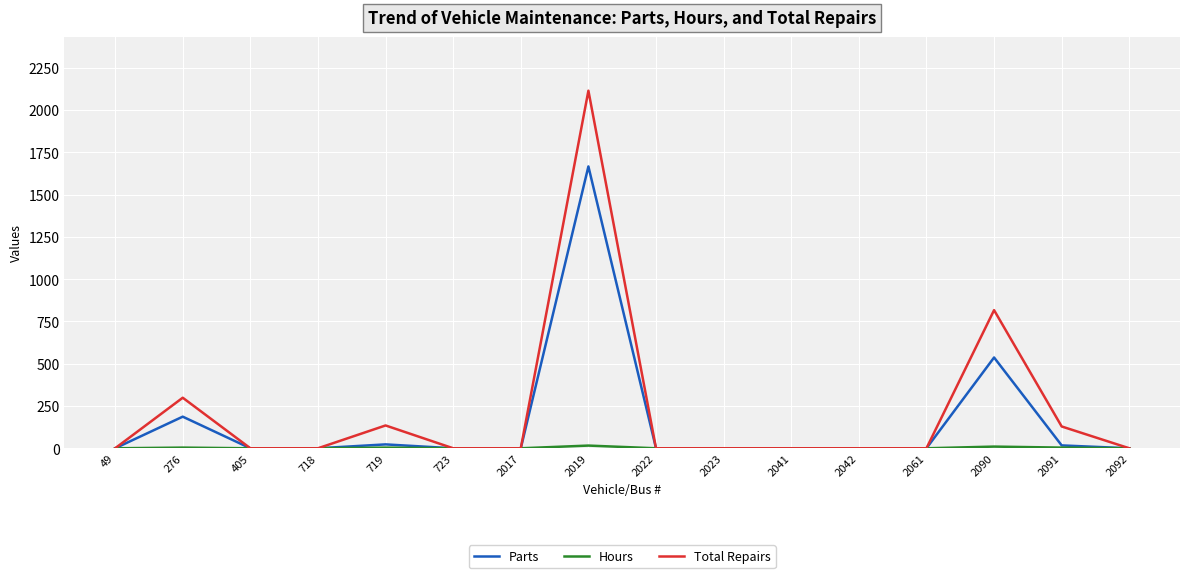

The value of Parts at 2091 is 17. True or false?

True